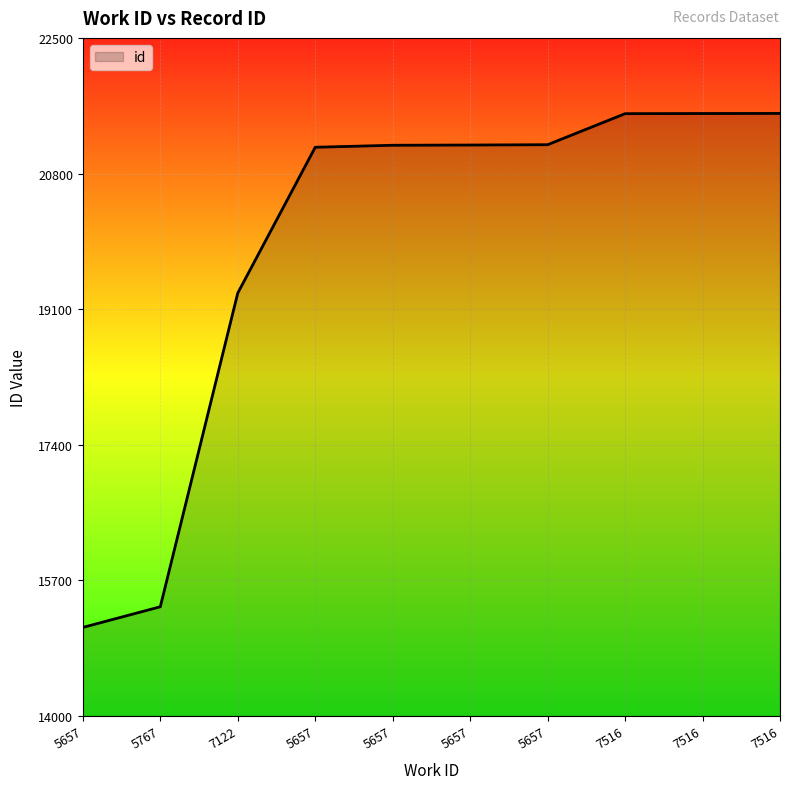

True or false: there are more than 1 points higher than both neighbors.

False